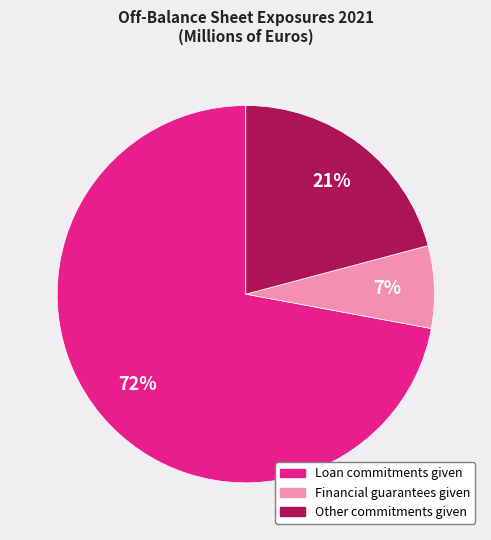

To the nearest percent, what is the difference between the largest and smallest slice percentages?

65%